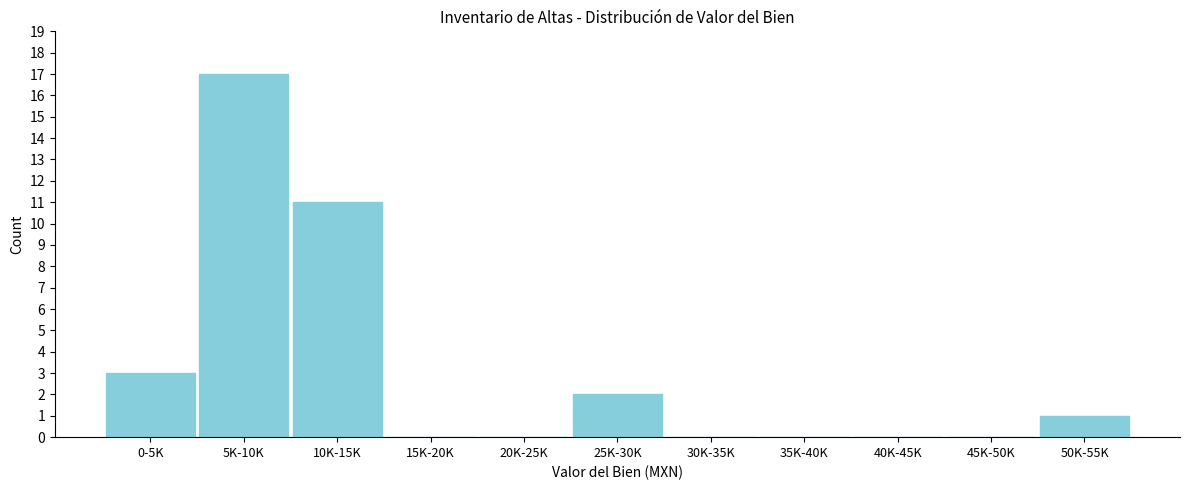

Reading left to right, what are all the values shown in this chart?

0-5K=3	5K-10K=17	10K-15K=11	15K-20K=0	20K-25K=0	25K-30K=2	30K-35K=0	35K-40K=0	40K-45K=0	45K-50K=0	50K-55K=1